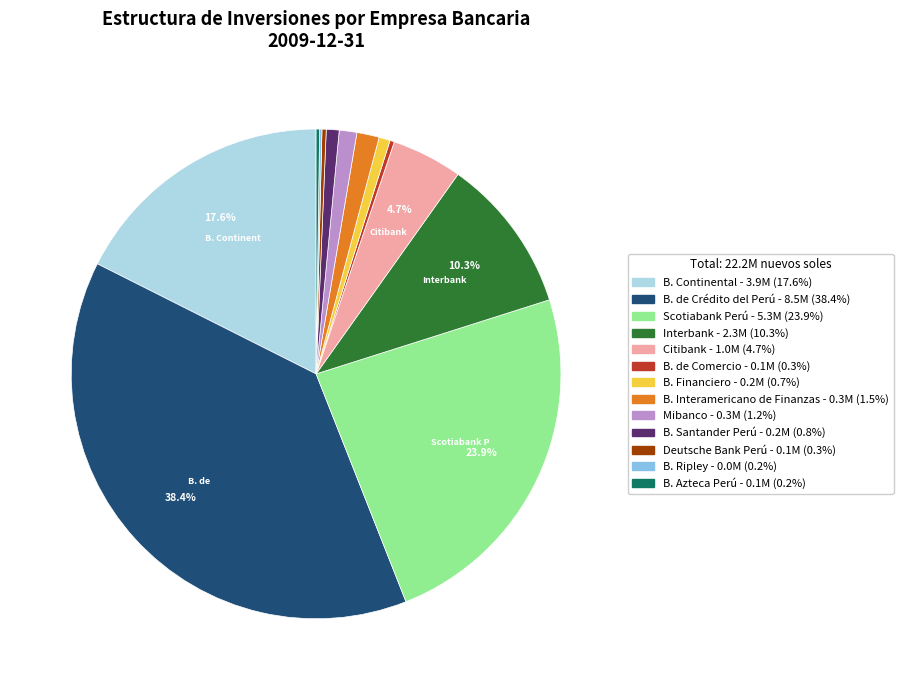

Is there any slice that represents more than half of the pie?

No